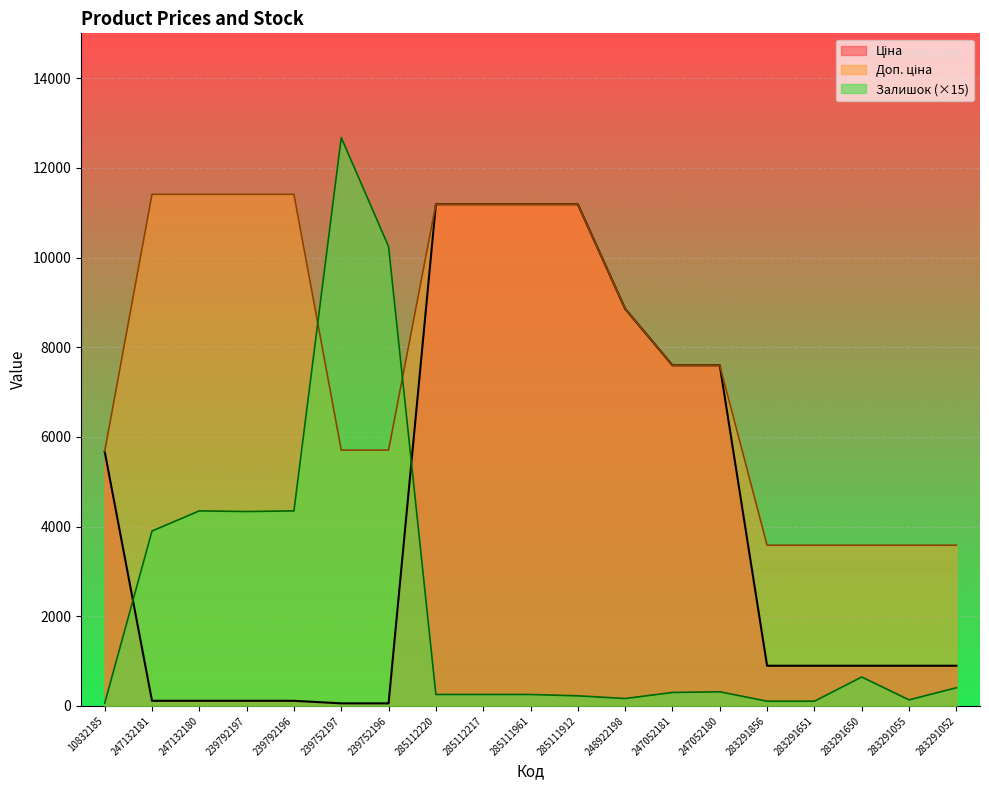

At how many categories does at least one series exceed 2741?

19